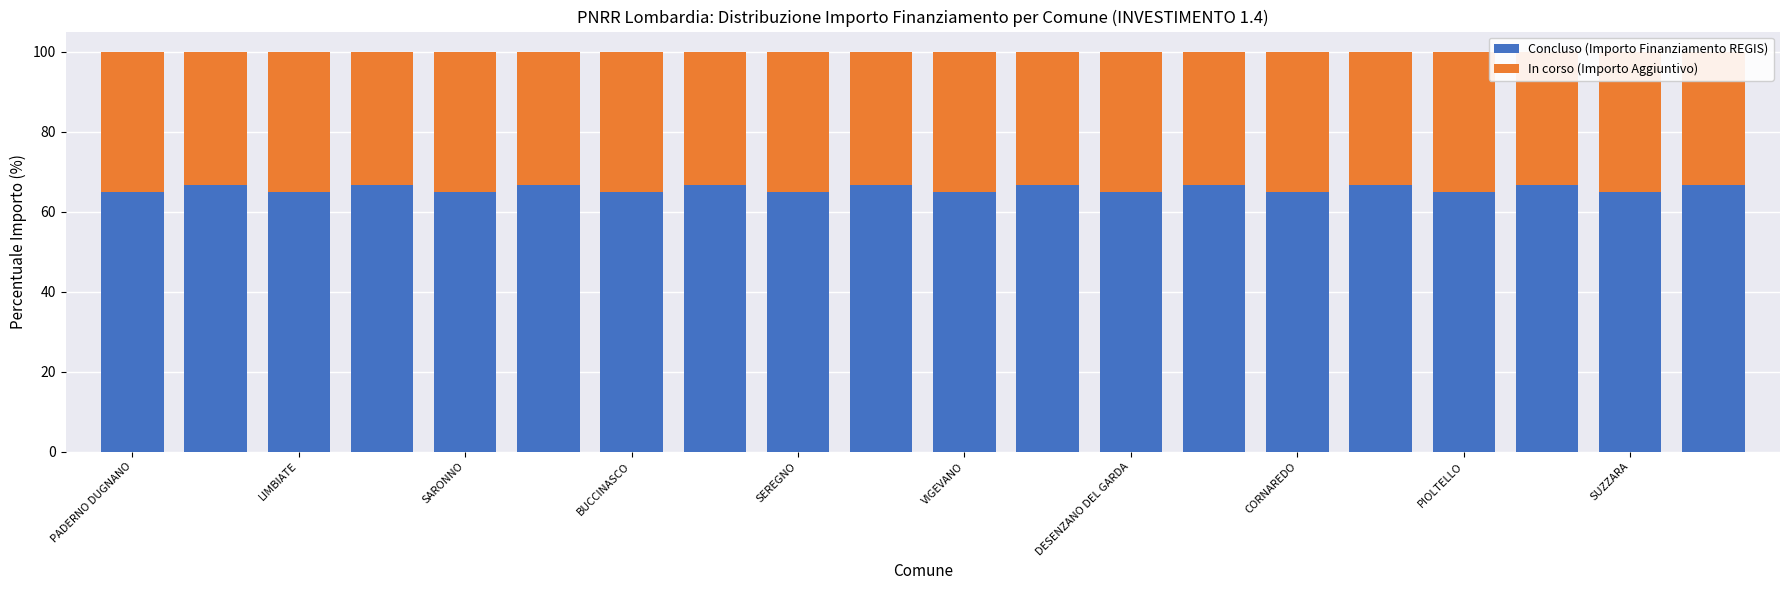

What is the difference between the second highest and minimum values in the In corso (Importo Aggiuntivo) series?

1.9